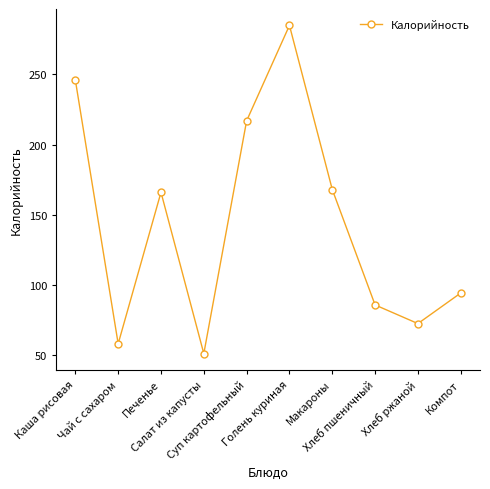

Read the value at Макароны.

168.0